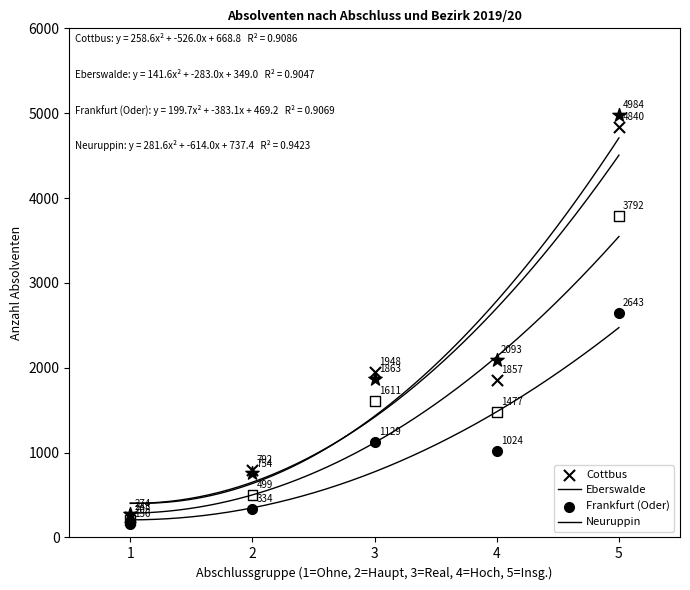

Which series contains the lowest Y value?

Eberswalde